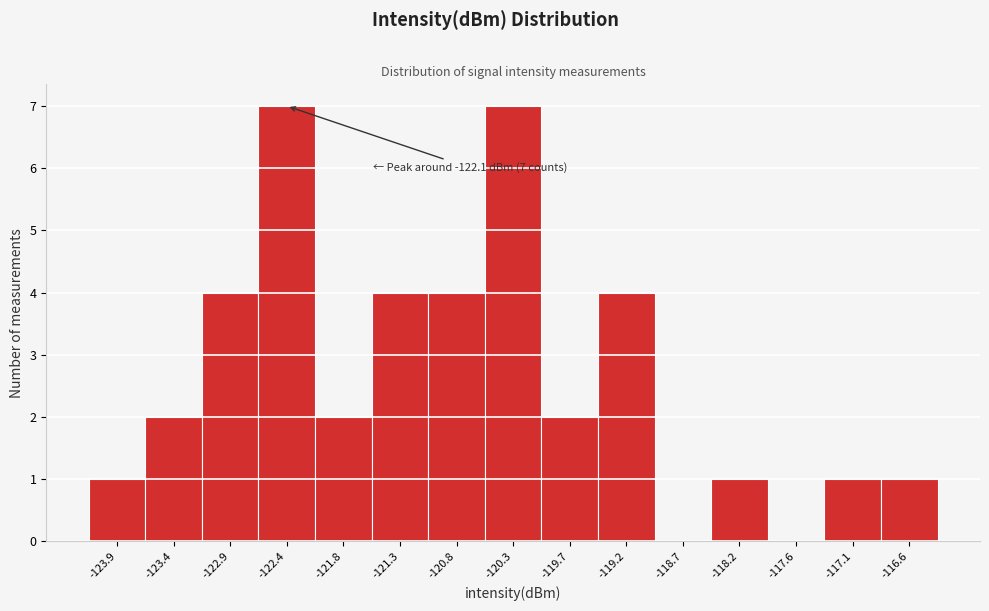

Reading left to right, what are all the values shown in this chart?

-123.9=1	-123.4=2	-122.9=4	-122.4=7	-121.8=2	-121.3=4	-120.8=4	-120.3=7	-119.7=2	-119.2=4	-118.7=0	-118.2=1	-117.6=0	-117.1=1	-116.6=1